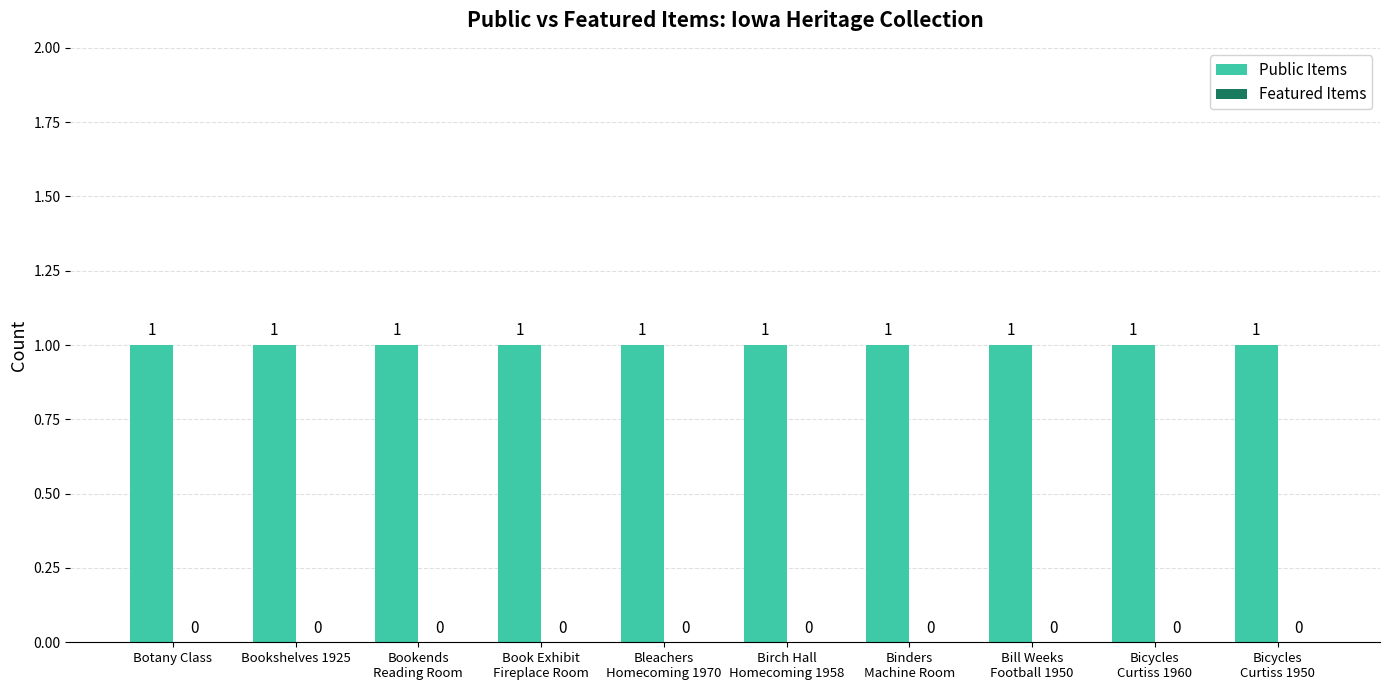

Rank the series by their average value, from highest to lowest.

Public Items, Featured Items